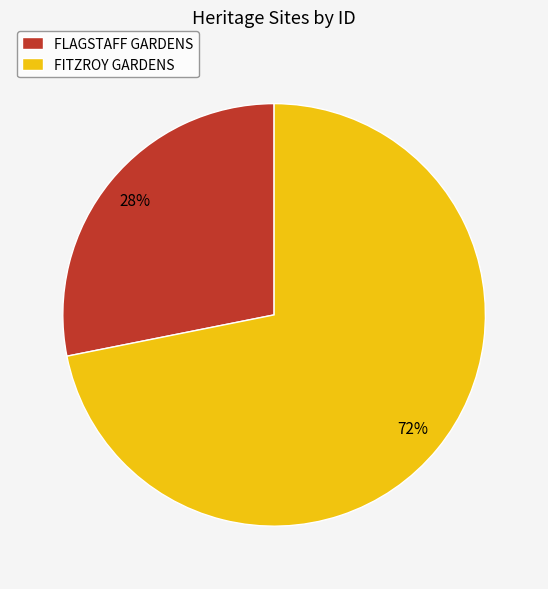

What is the majority slice?

FITZROY GARDENS